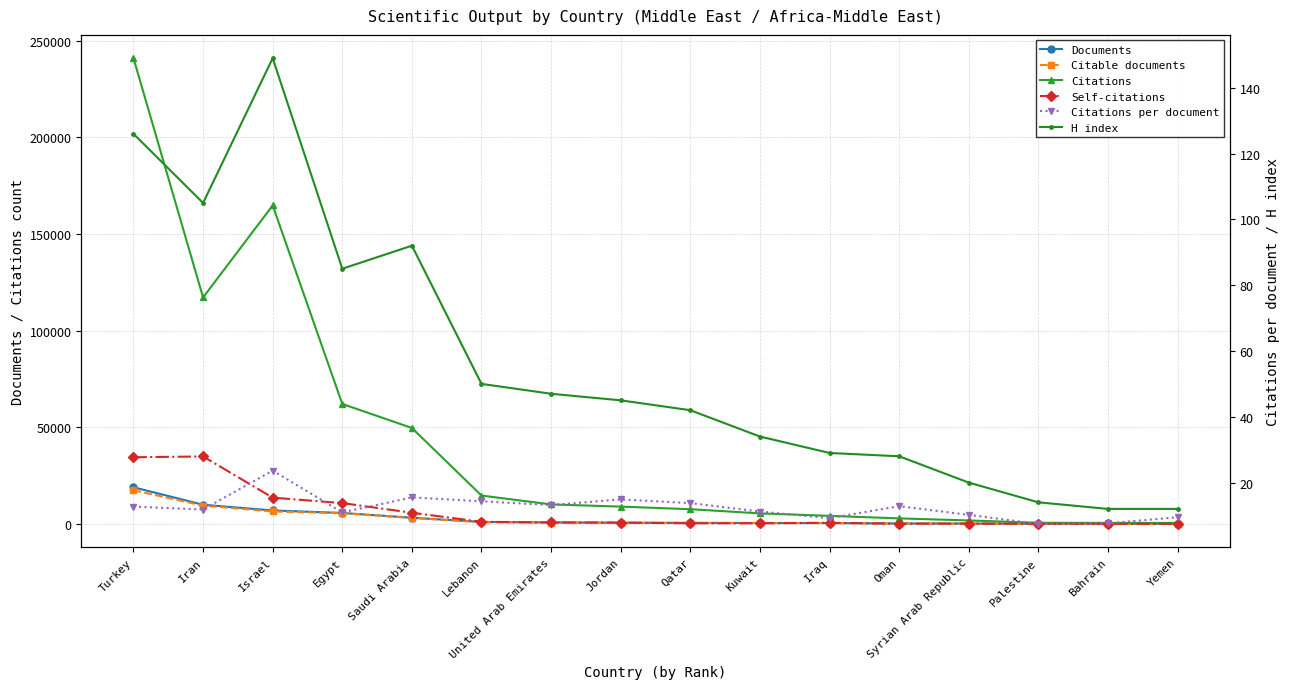

What are all the series names shown in the legend?

Documents, Citable documents, Citations, Self-citations, Citations per document, H index